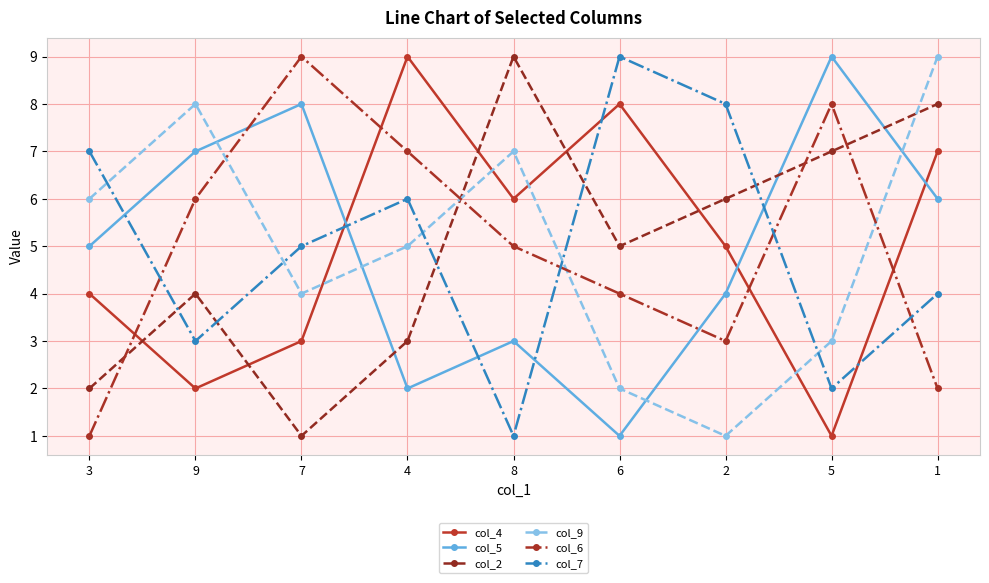

The col_7 series shows 7 at 3. True or false?

True